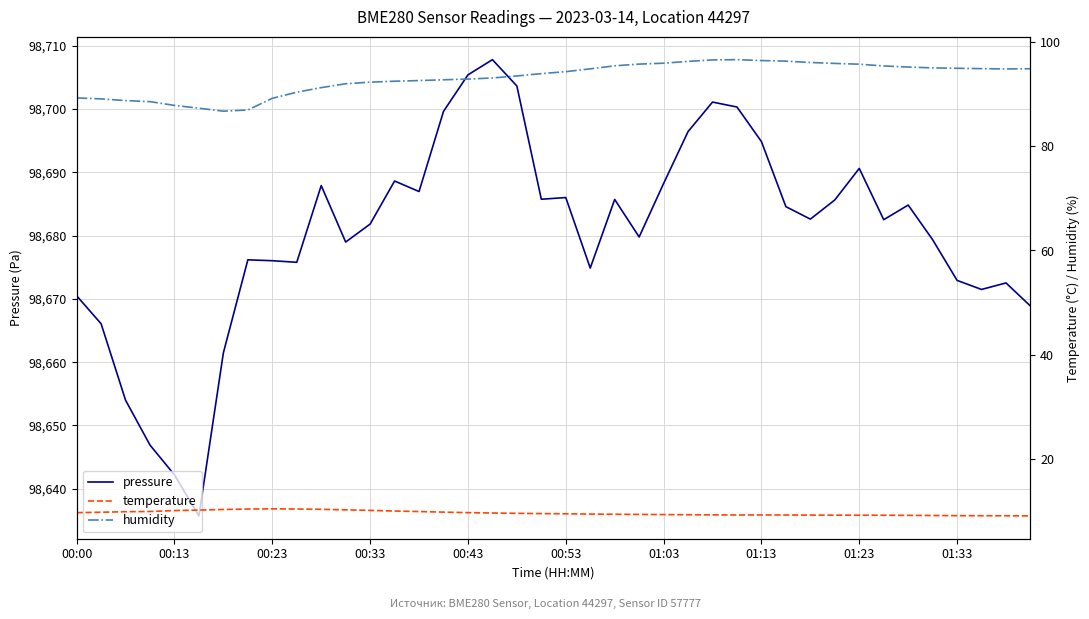

What is the highest value of the pressure series?

98707.8